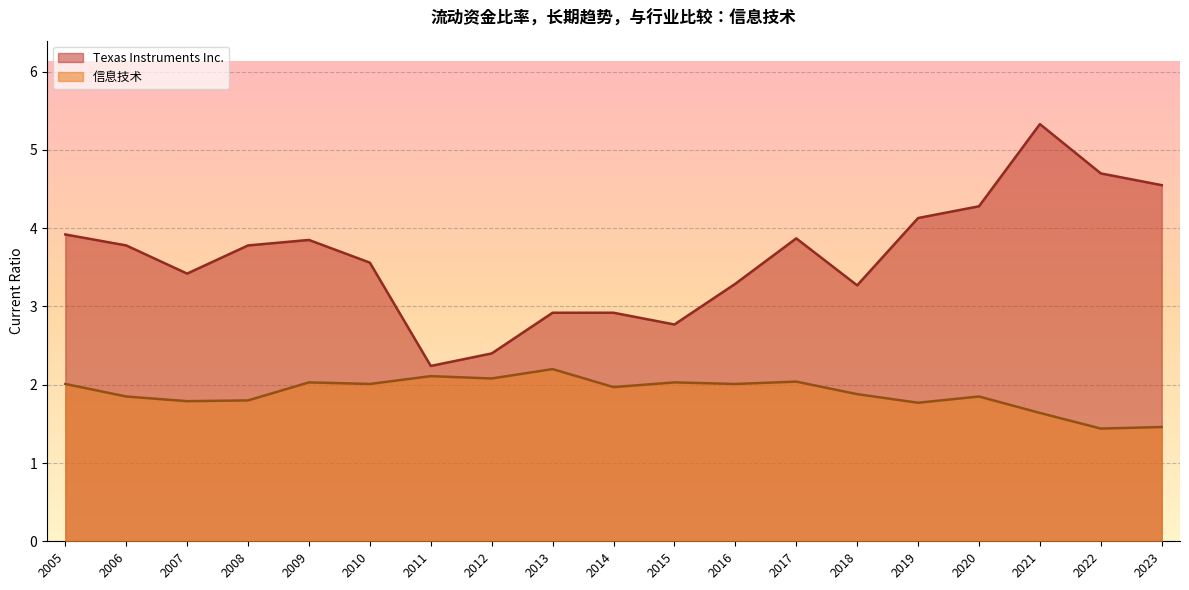

Does the chart display data point markers on the line(s)?

No